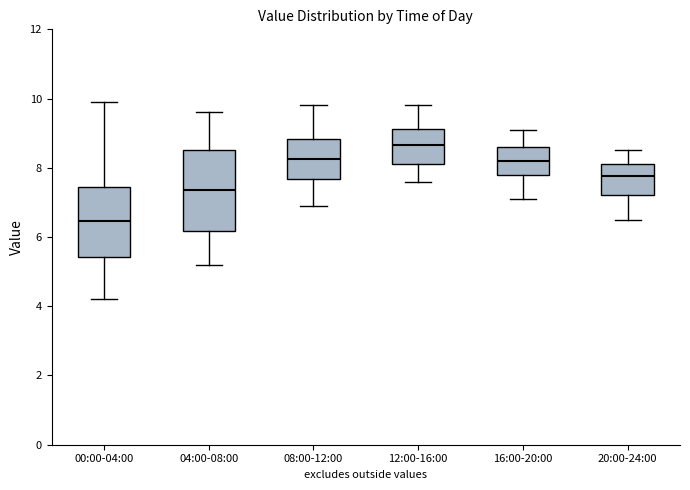

Comparing the boxes themselves (not the whiskers), which one is the tallest?

04:00-08:00